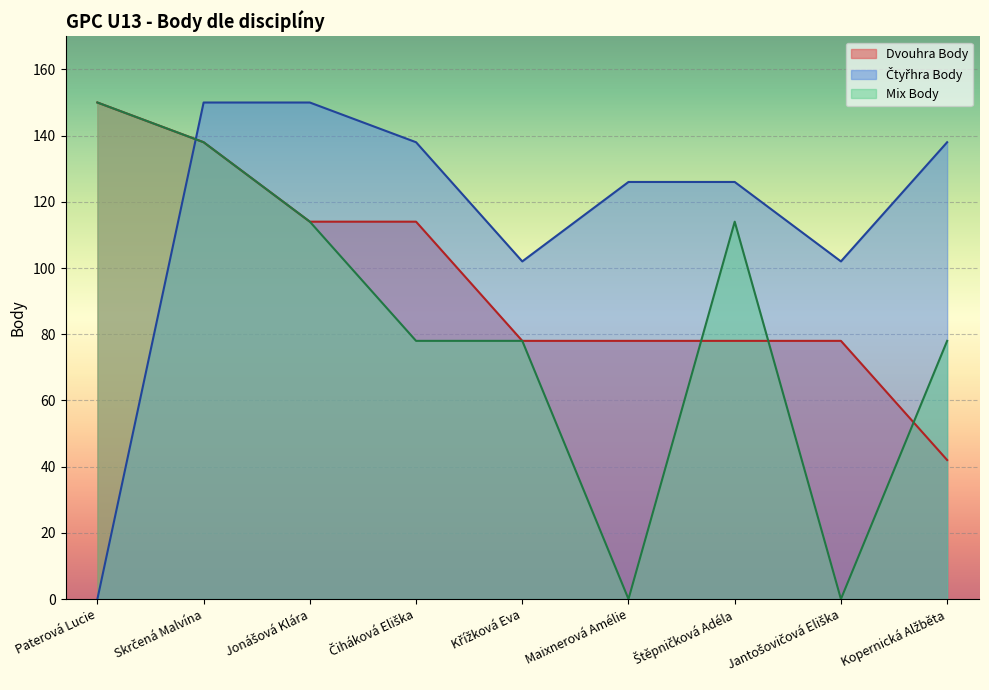

How many data points does each series have?

9